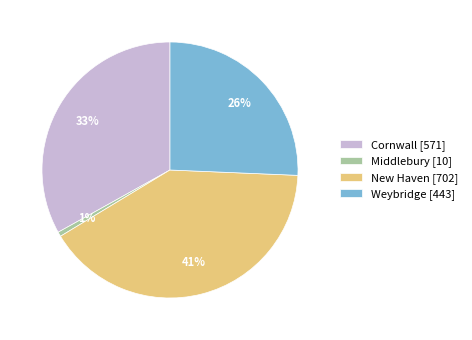

What is the ratio of the value at Weybridge [443] to the value at New Haven [702]?

0.6